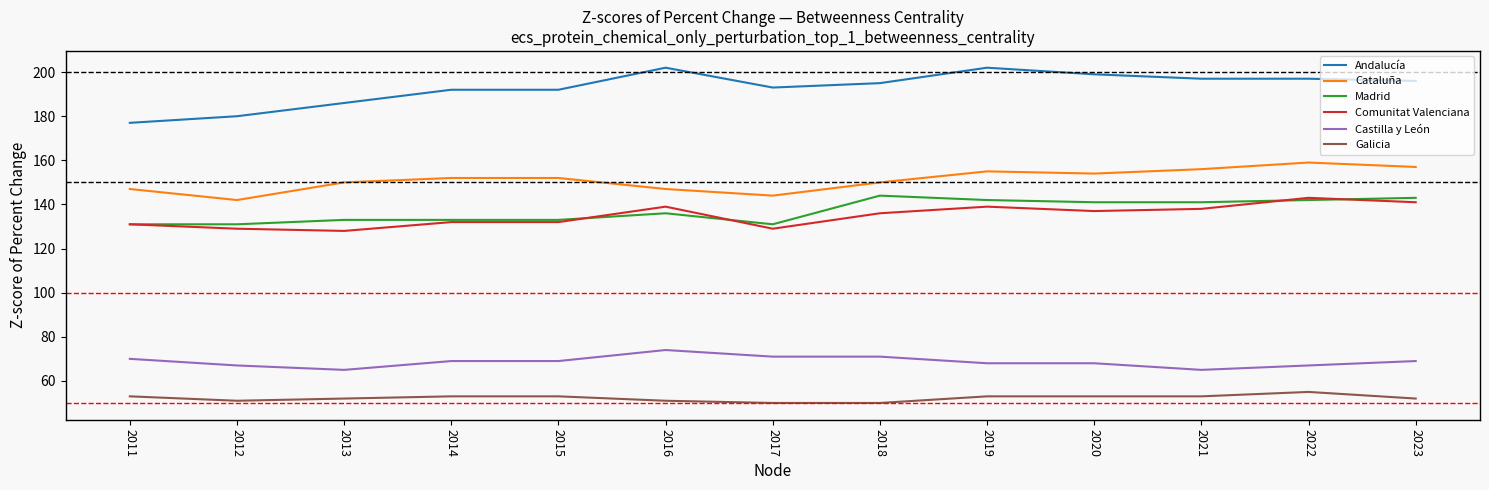

What is the difference between the highest and lowest values at 2022?

142